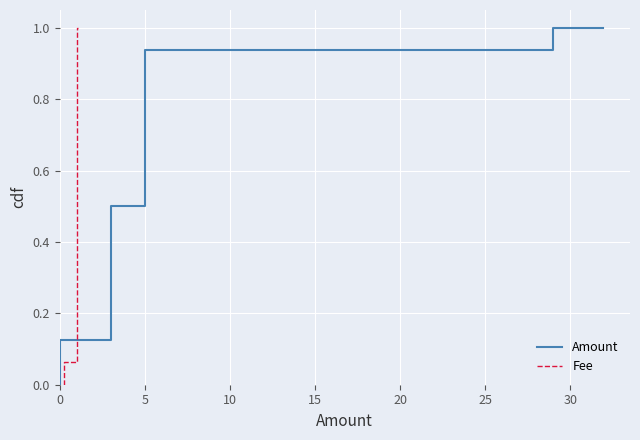

What are all the series names shown in the legend?

Amount, Fee